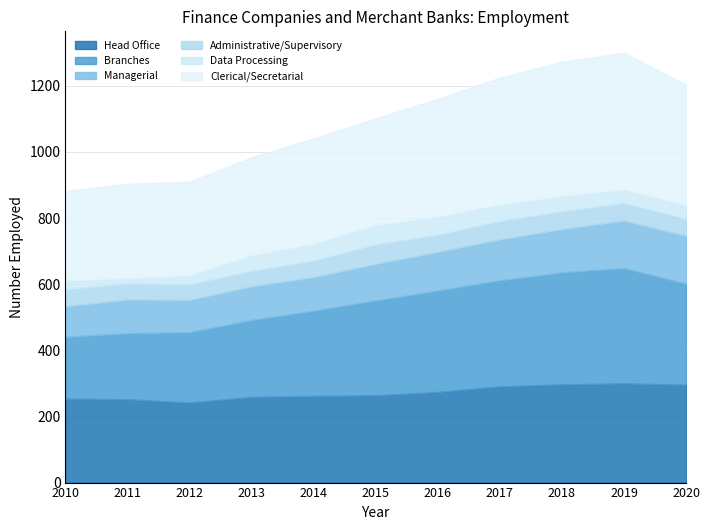

What is the total value across all series at 2018?

1273